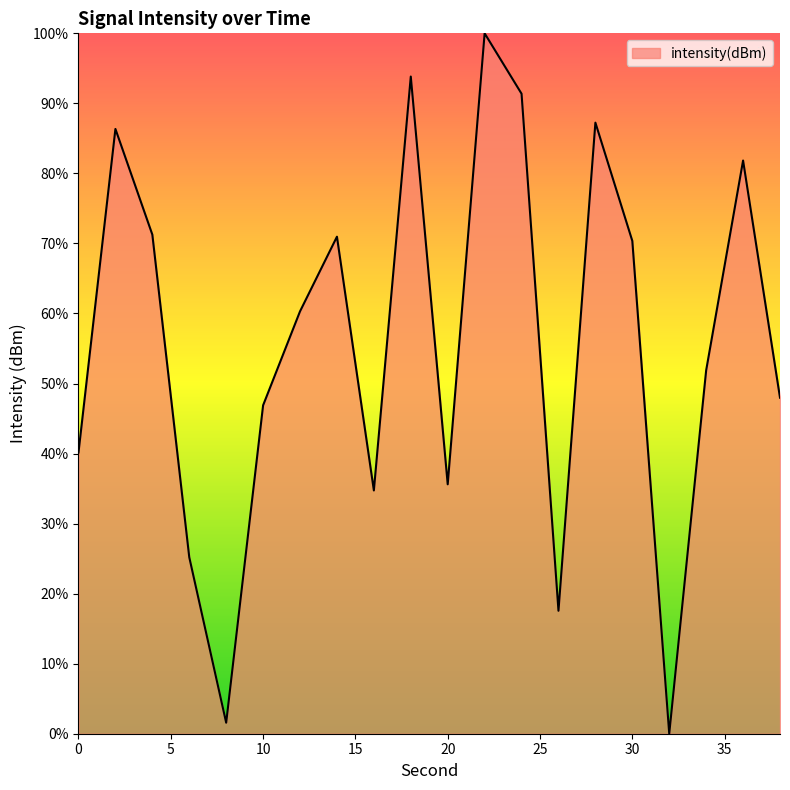

Is this an area chart (filled region under the line)?

Yes